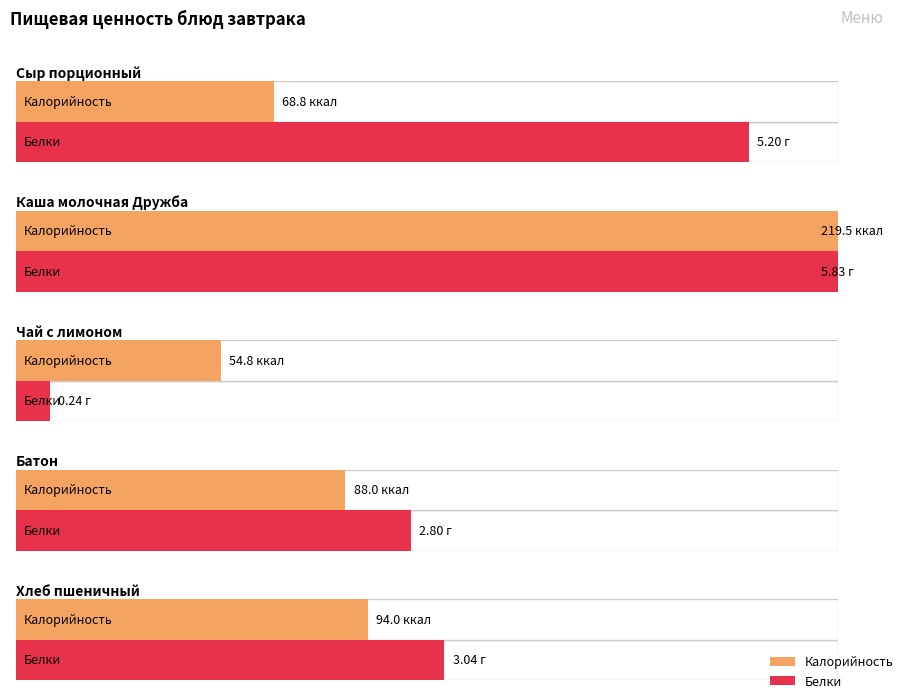

What position from the right is Батон?

2